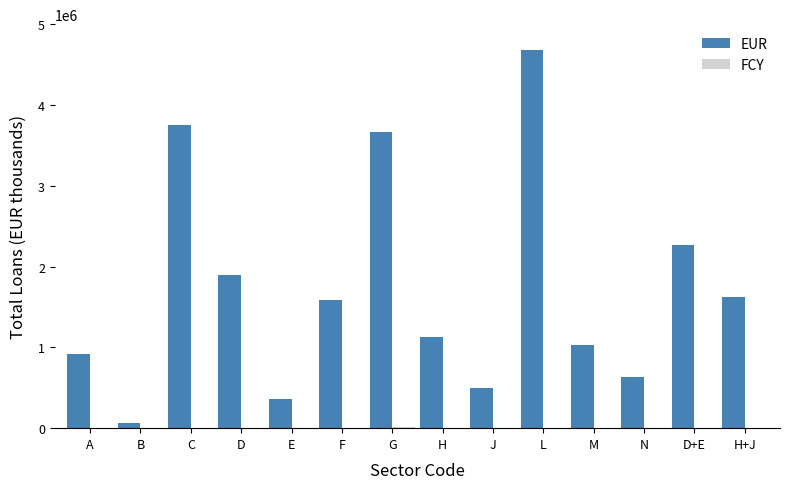

How many groups of bars are there?

14